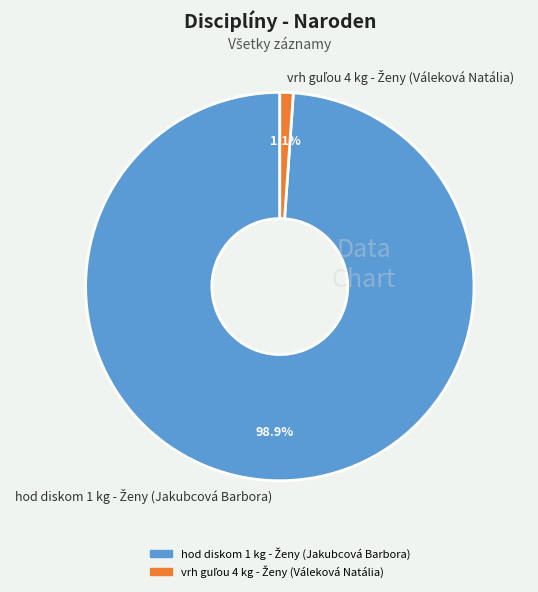

Does any single category account for the majority?

Yes